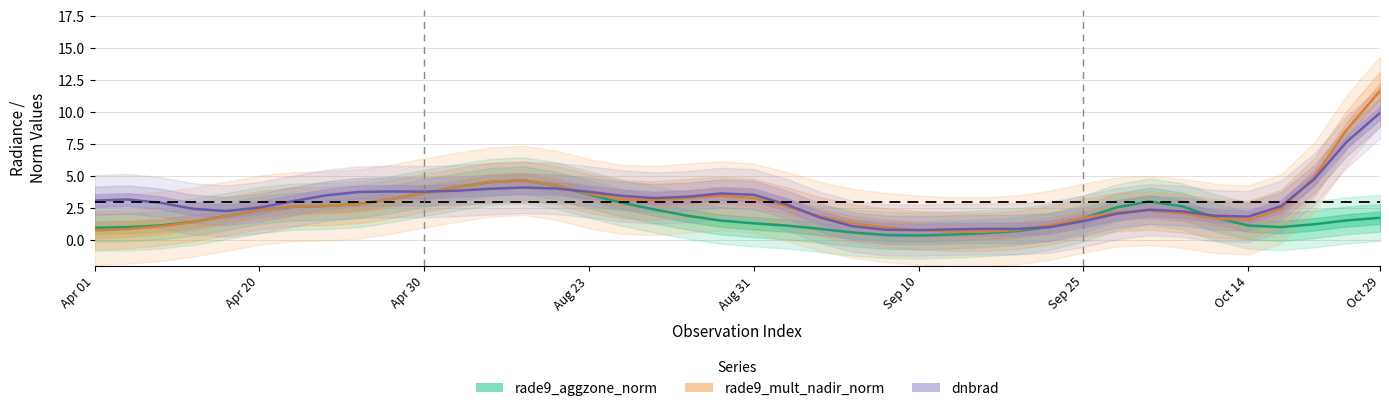

At which category does rade9_mult_nadir_norm reach its first local valley?

17